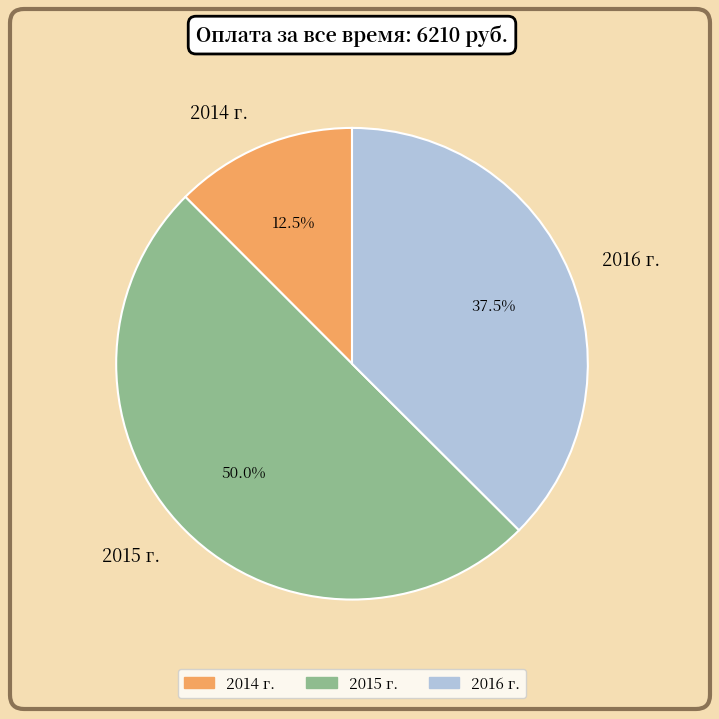

Which has a higher value, 2014 г. or 2015 г.?

2015 г.